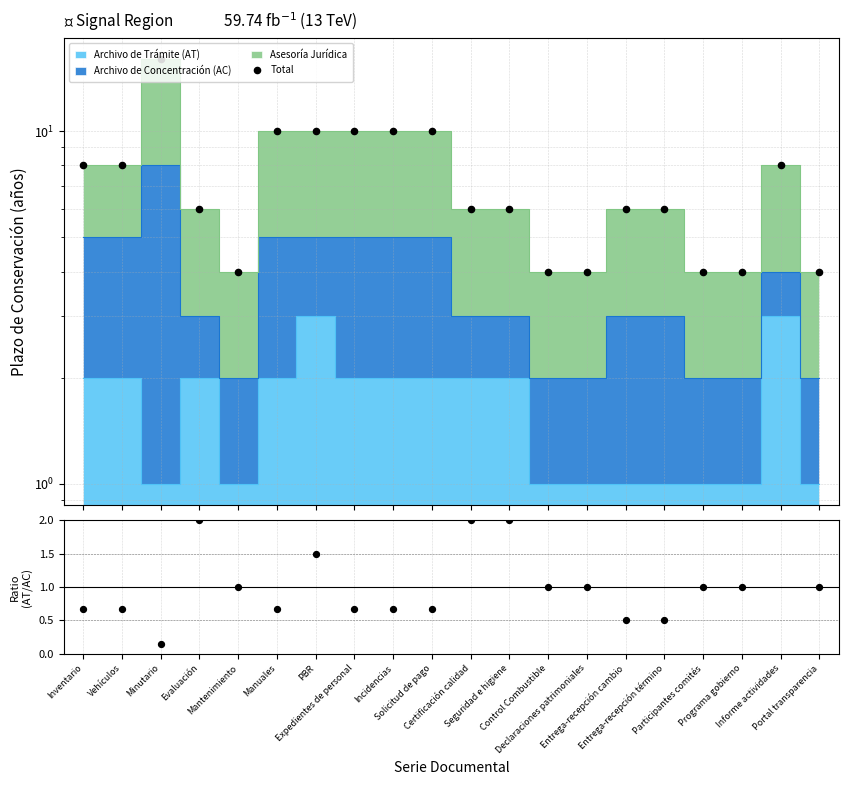

Which series contains the highest Y value?

Total